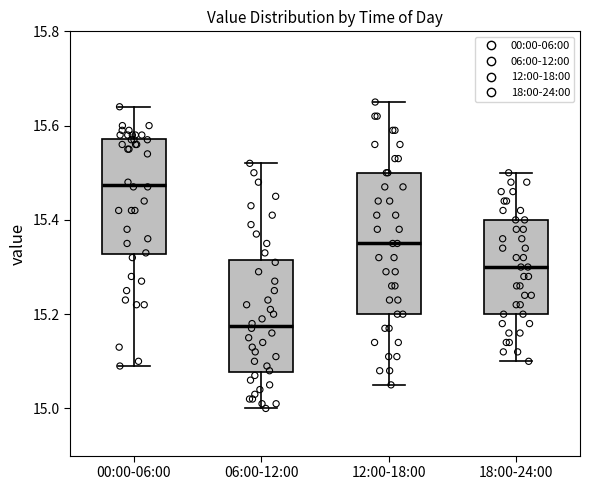

Comparing the boxes themselves (not the whiskers), which one is the tallest?

12:00-18:00